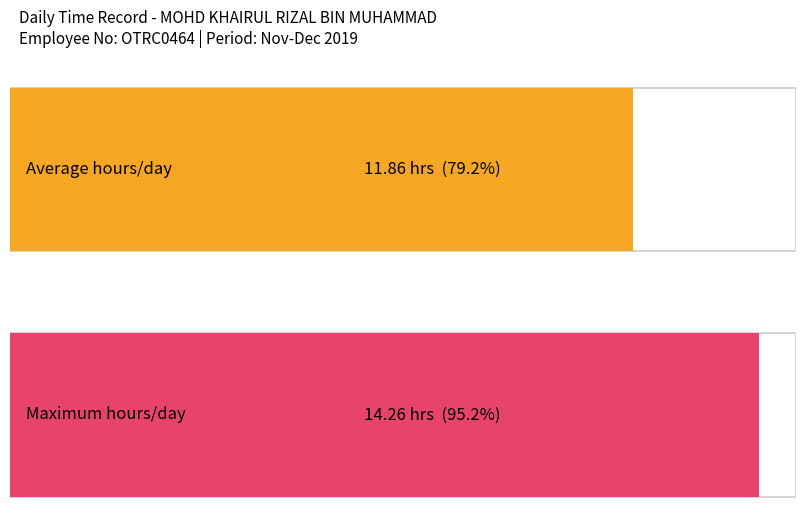

The value at 18-Wed is 20.7. True or false?

False